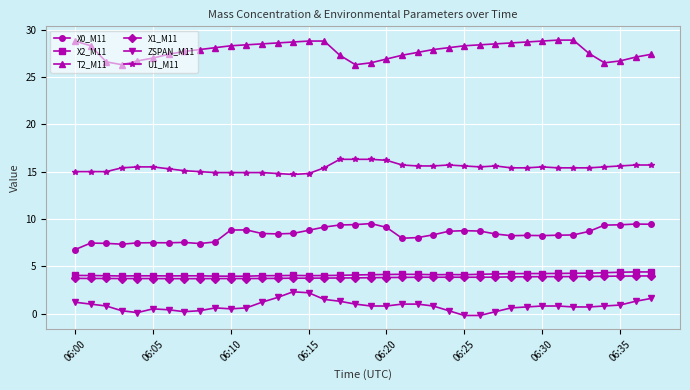

Which series has the largest total across all categories?

T2_M11